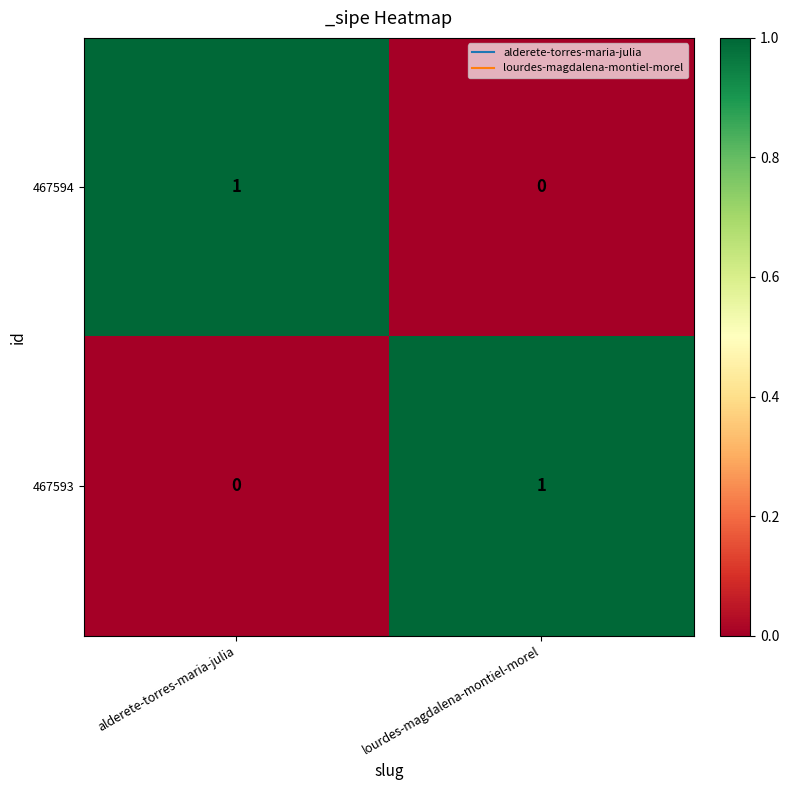

The value of 467593 at alderete-torres-maria-julia is -1. True or false?

False